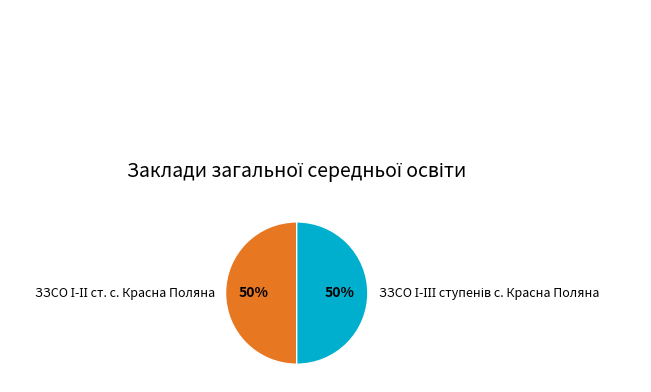

To the nearest percent, what is the average slice percentage?

50%